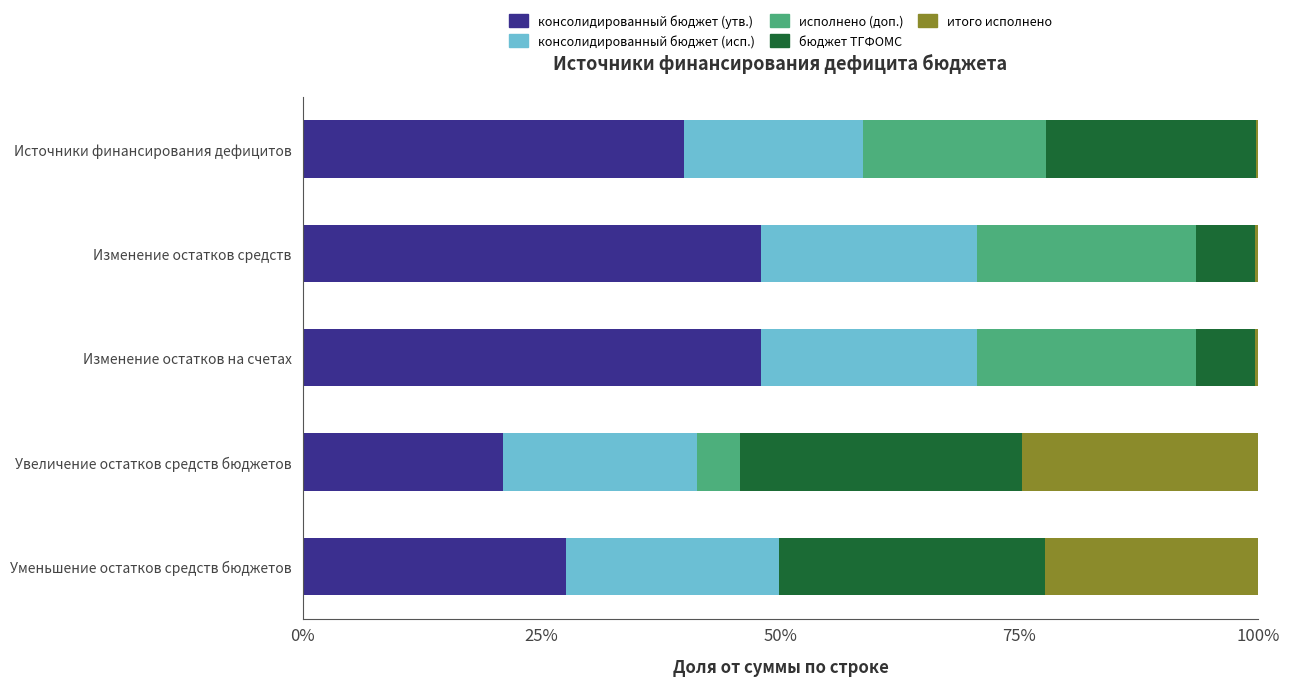

What is the highest value of the консолидированный бюджет (утв.) series?

0.5